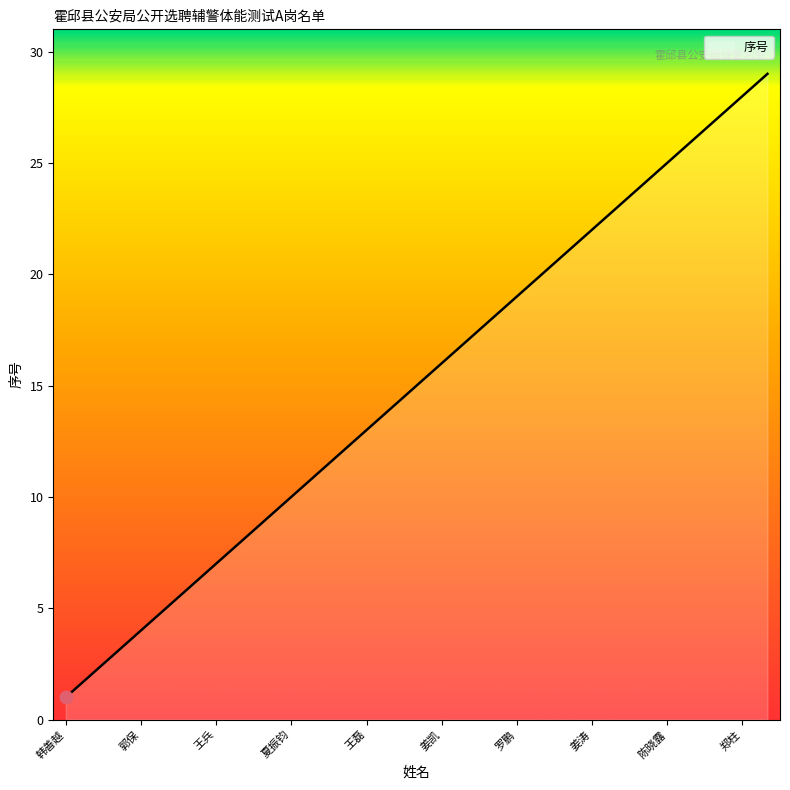

What is the maximum value shown in the chart?

29